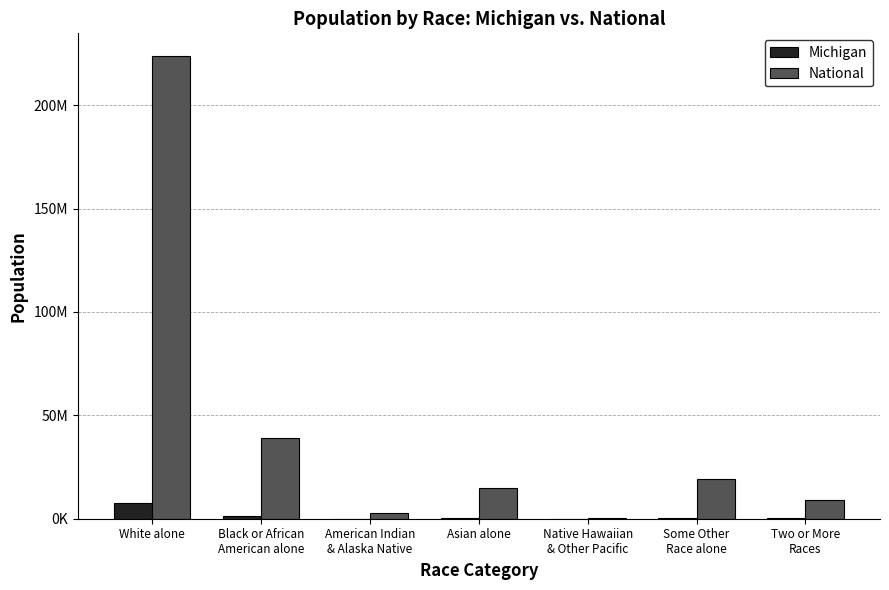

At which label is National closest to 112046639?

Black or African
American alone